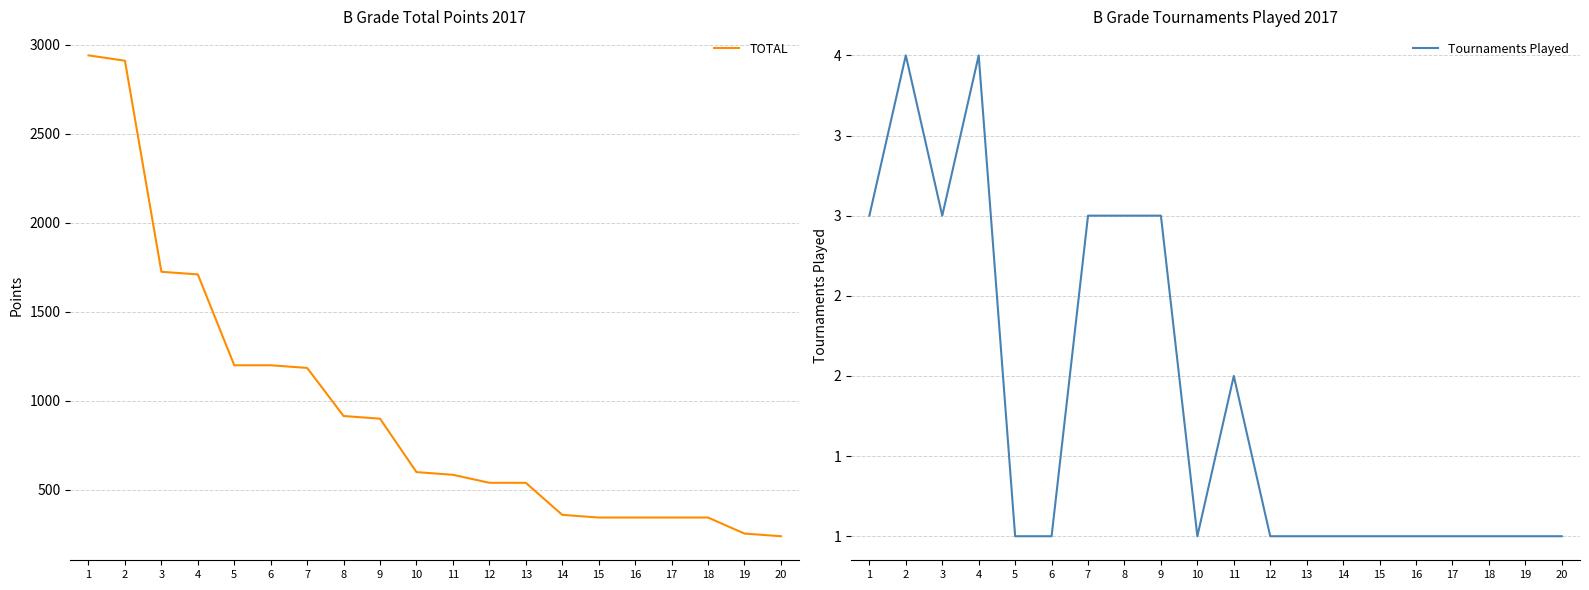

Where is the first local maximum for Tournaments Played?

2